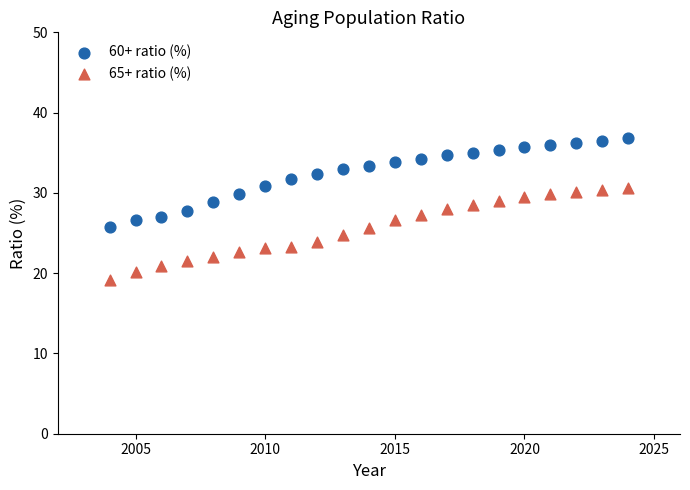

Which series contains the lowest Y value?

65+ ratio (%)